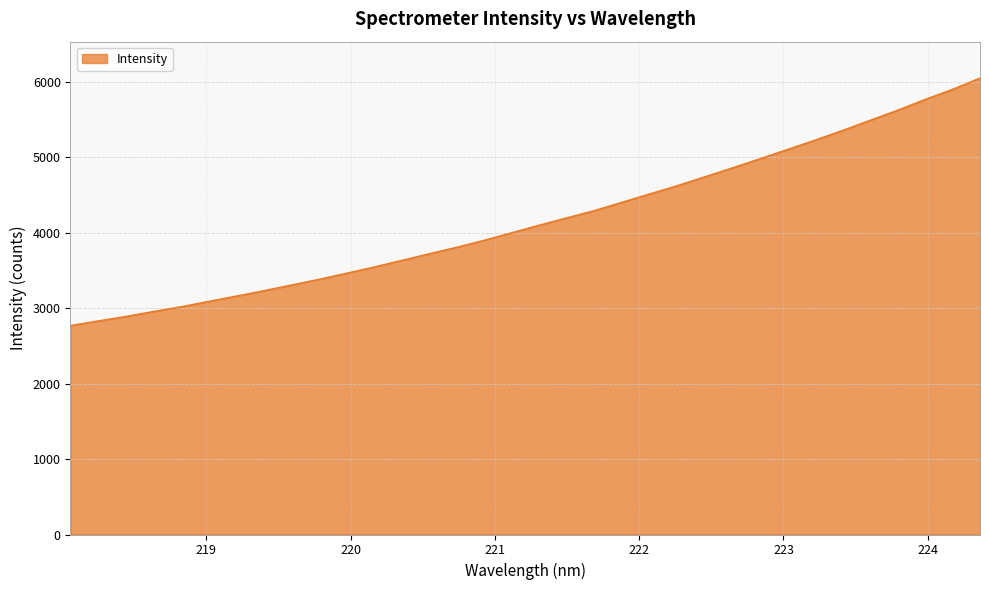

What is the minimum value shown in the chart?

2767.6